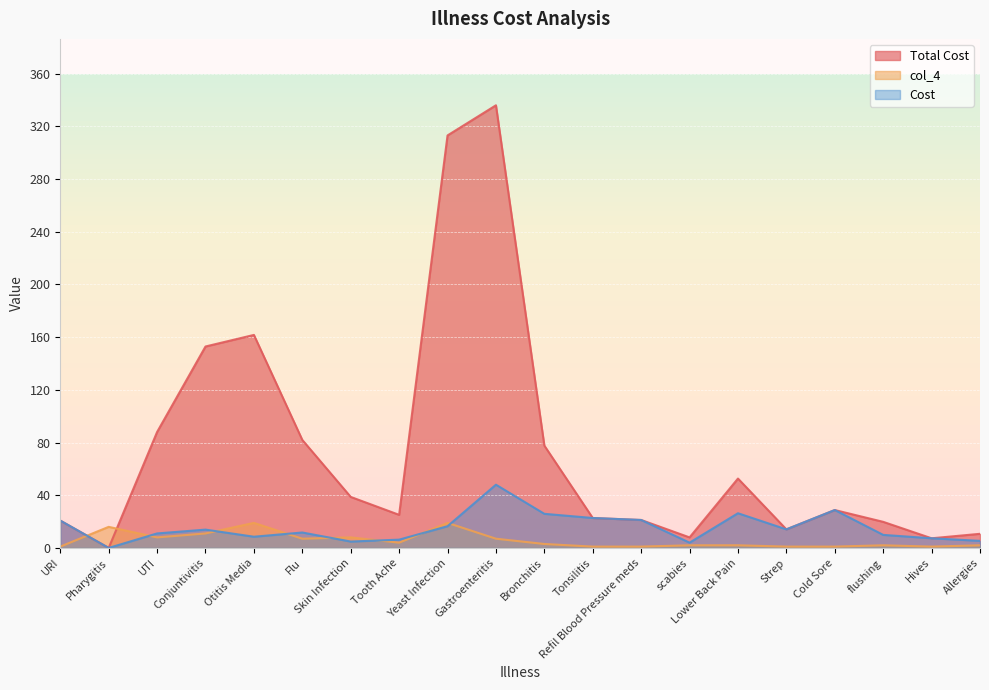

True or false: Total Cost and Cost intersect in this chart.

False